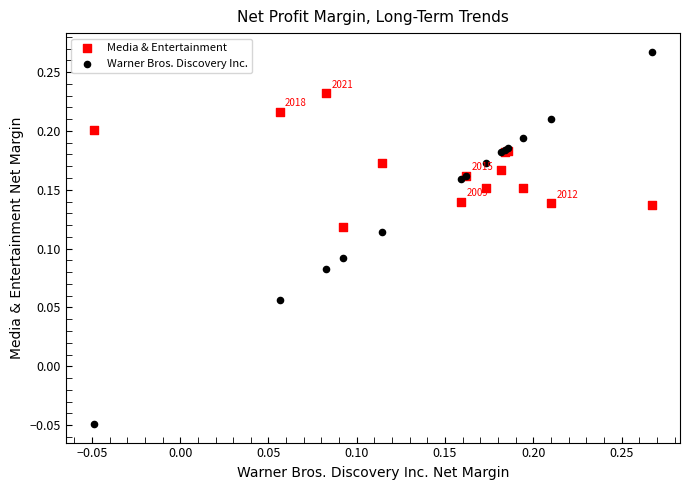

Which series contains the highest Y value?

Warner Bros. Discovery Inc.